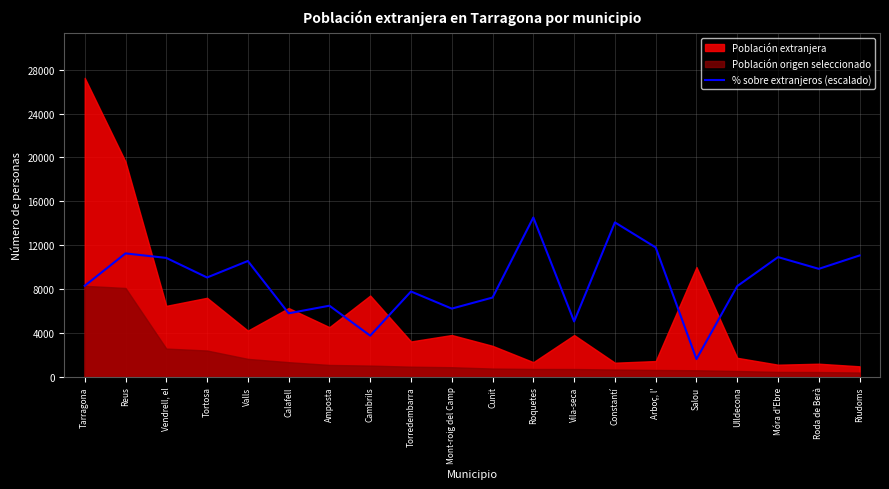

Reading left to right, extract all data points from this chart.

8291.6	11246.2	10834.7	9049.3	10553.9	5783.9	6476.3	3745.1	7771.0	6211.9	7220.4	14522.5	5039.8	14075.5	11788.7	1608.2	8264.3	10908.3	9837.1	11058.2